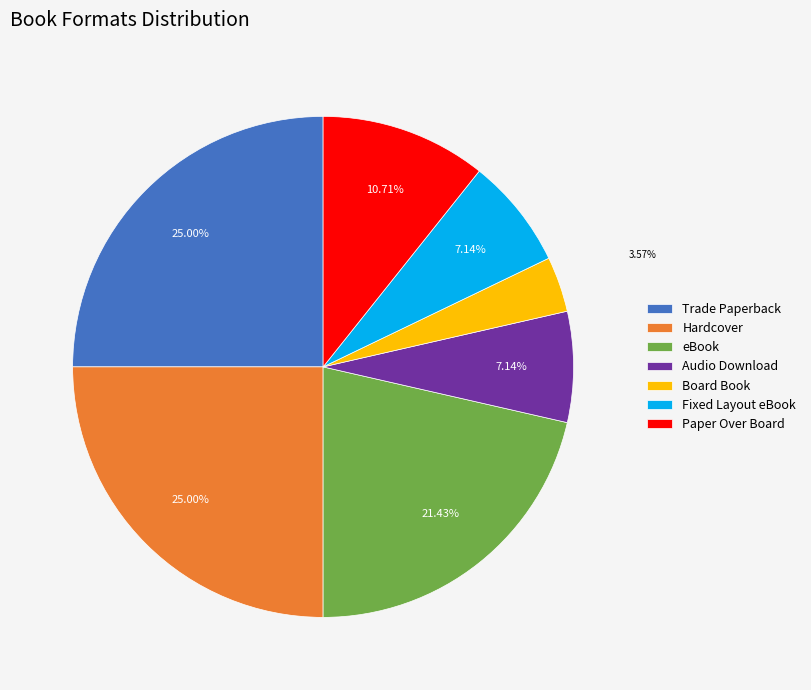

What is the smallest slice in the pie chart?

Board Book